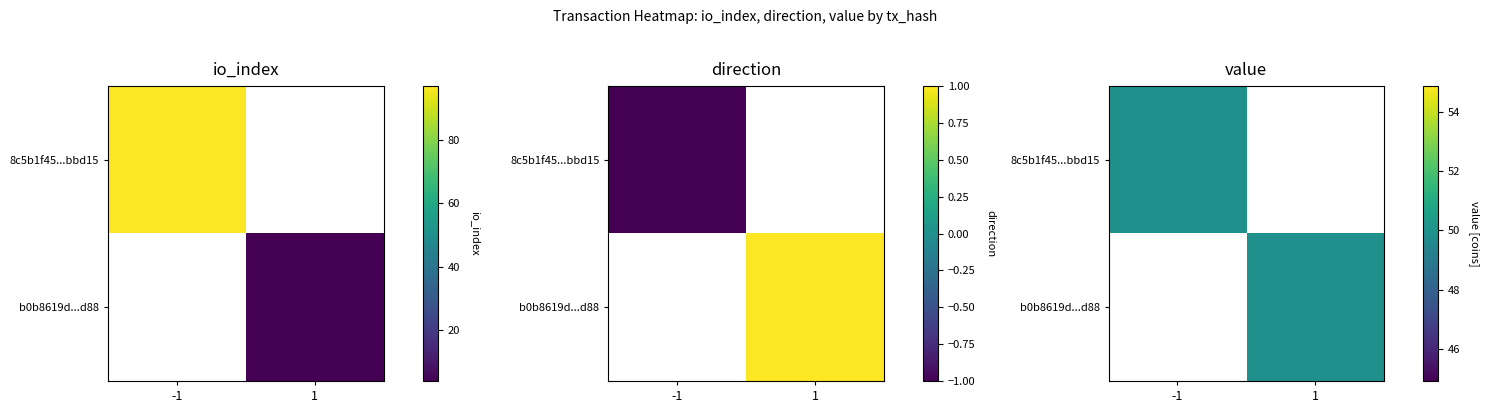

What is the difference between the highest and lowest values at 1?

49.9